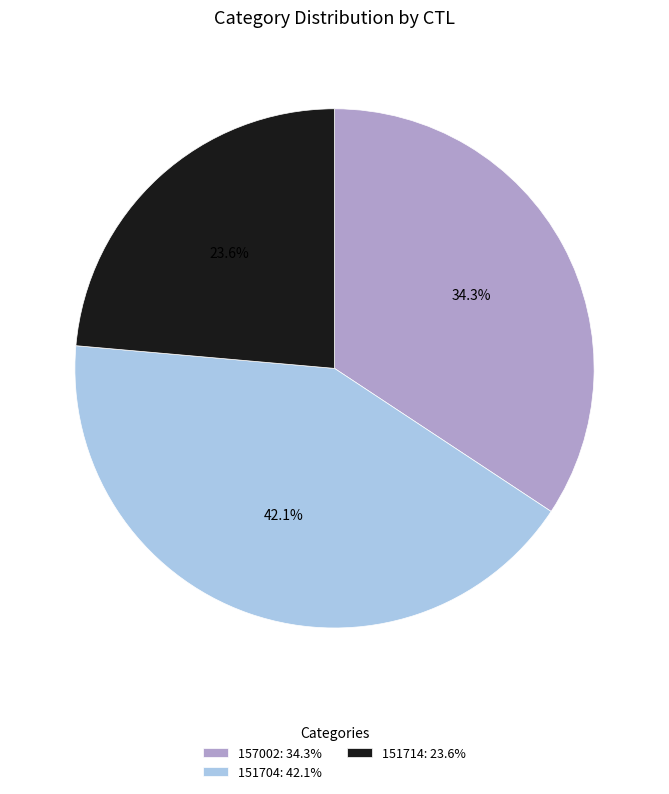

To the nearest percent, what is the difference between the 157002 and 151714 slice percentages?

11%